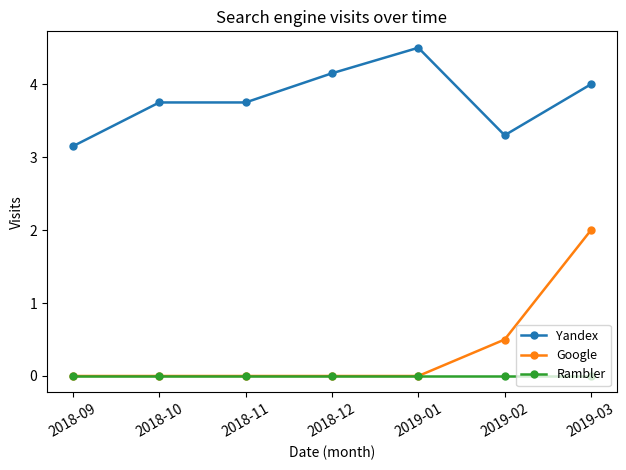

True or false: Yandex and Rambler intersect in this chart.

False